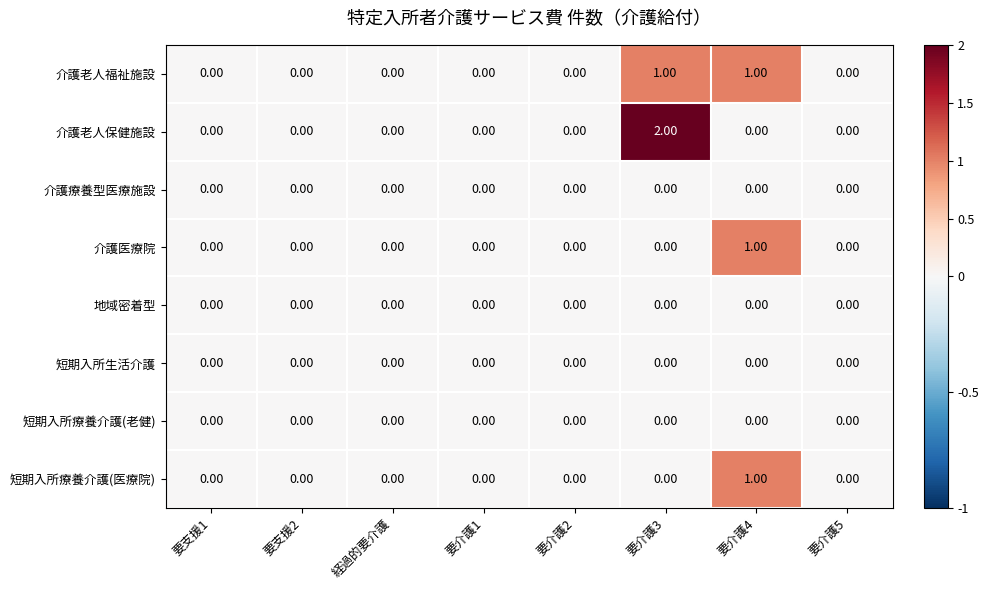

Which series has the largest range (max minus min)?

介護老人保健施設